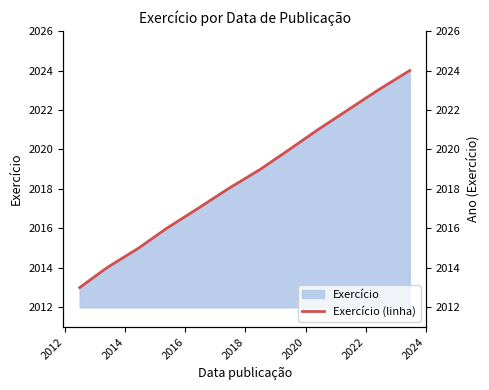

What is the difference between the second highest and minimum values?

10